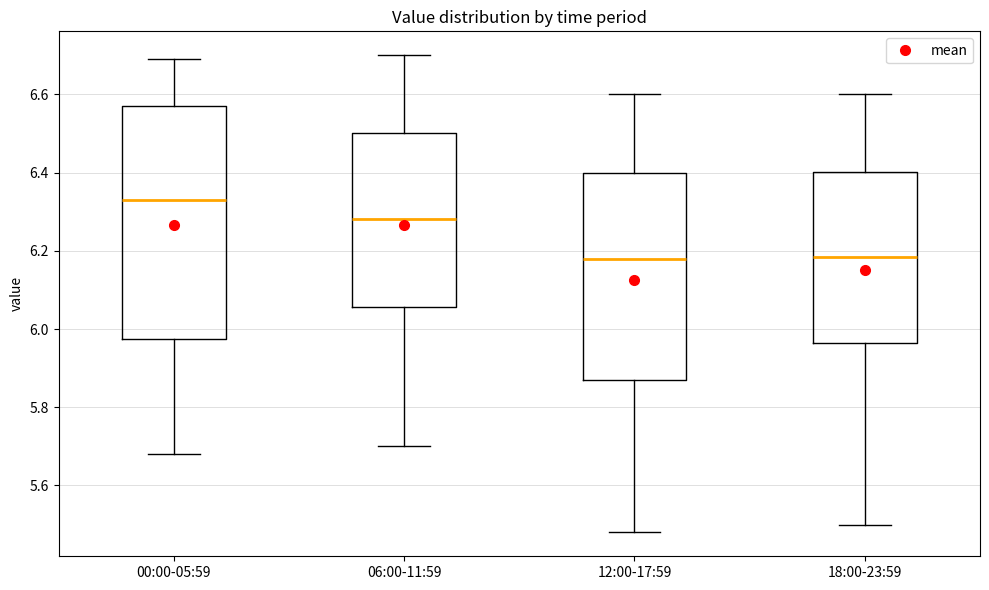

Where does the upper whisker of the box for 06:00-11:59 end on the y-axis? The values are not printed on the chart, so give them approximately, as read against the axis.

6.70